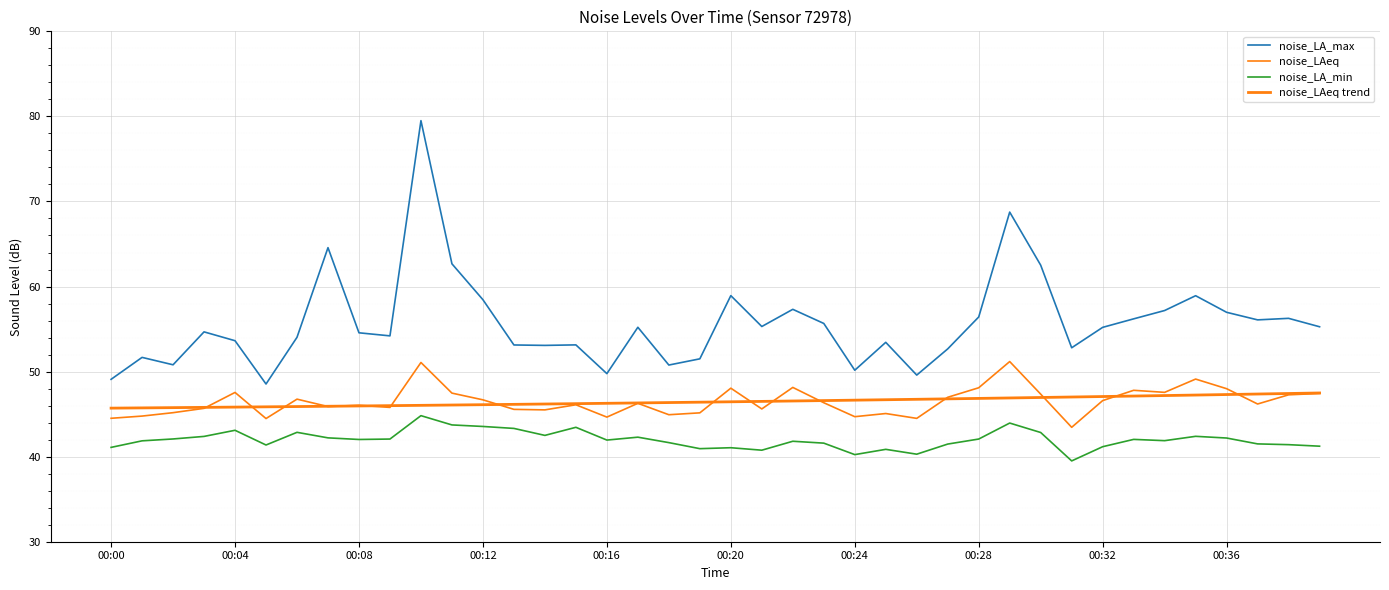

Reading left to right, extract all data points from this chart.

noise_LA_max: 49.1	51.7	50.8	54.7	53.6	48.5	54.0	64.6	54.6	54.2	79.5	62.7	58.5	53.1	53.1	53.1	49.8	55.2	50.8	51.5	58.9	55.3	57.3	55.7	50.2	53.4	49.6	52.7	56.4	68.8	62.5	52.8	55.2	56.2	57.2	58.9	57.0	56.1	56.3	55.3
noise_LAeq: 44.5	44.8	45.2	45.7	47.5	44.5	46.8	45.9	46.0	45.8	51.1	47.5	46.7	45.6	45.5	46.1	44.6	46.3	44.9	45.1	48.0	45.6	48.1	46.3	44.7	45.1	44.5	47.0	48.1	51.2	47.4	43.5	46.6	47.8	47.6	49.1	48.0	46.2	47.3	47.4
noise_LA_min: 41.1	41.9	42.1	42.4	43.1	41.4	42.9	42.2	42.0	42.1	44.8	43.7	43.5	43.3	42.5	43.5	42.0	42.3	41.6	40.9	41.0	40.8	41.8	41.6	40.2	40.9	40.3	41.5	42.1	44.0	42.8	39.5	41.2	42.0	41.9	42.4	42.2	41.5	41.4	41.2
noise_LAeq trend: 45.7	45.7	45.8	45.8	45.8	45.9	45.9	45.9	46.0	46.0	46.0	46.1	46.1	46.1	46.2	46.2	46.3	46.3	46.4	46.4	46.4	46.5	46.5	46.6	46.6	46.7	46.7	46.8	46.8	46.9	47.0	47.0	47.1	47.1	47.2	47.2	47.3	47.4	47.4	47.5